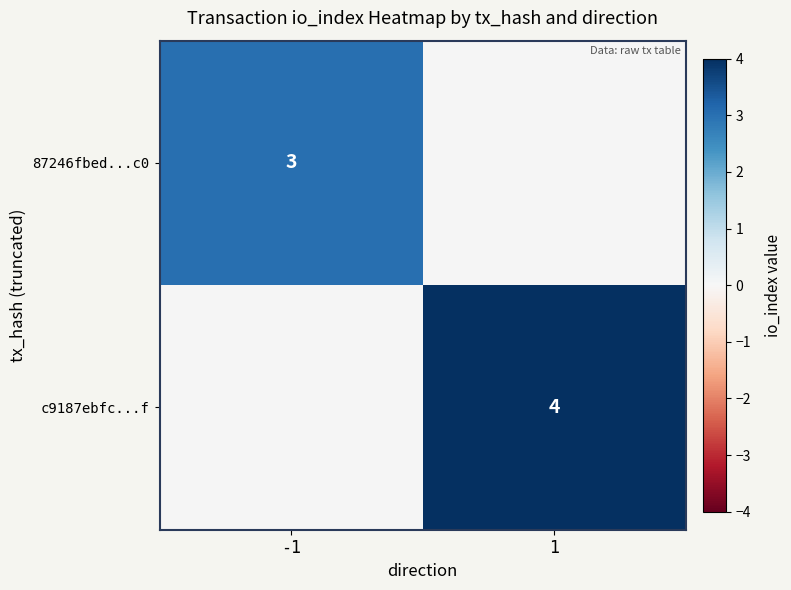

What is the smallest value displayed?

3.0